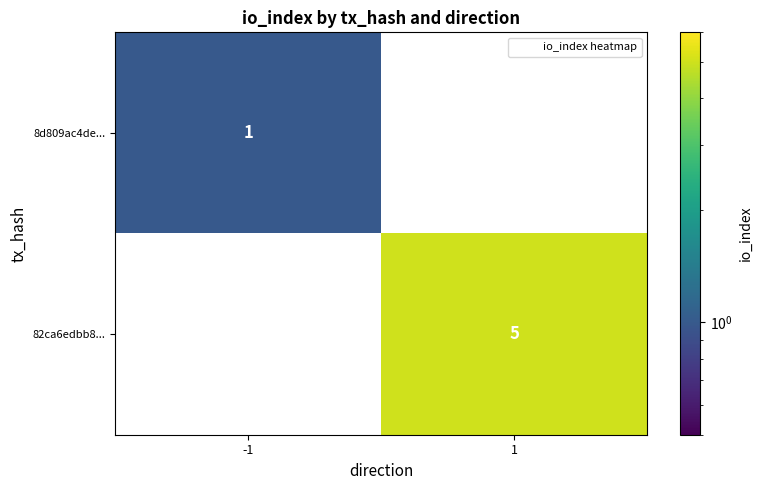

True or false: 8d809ac4de... has a value of 1 at -1.

True